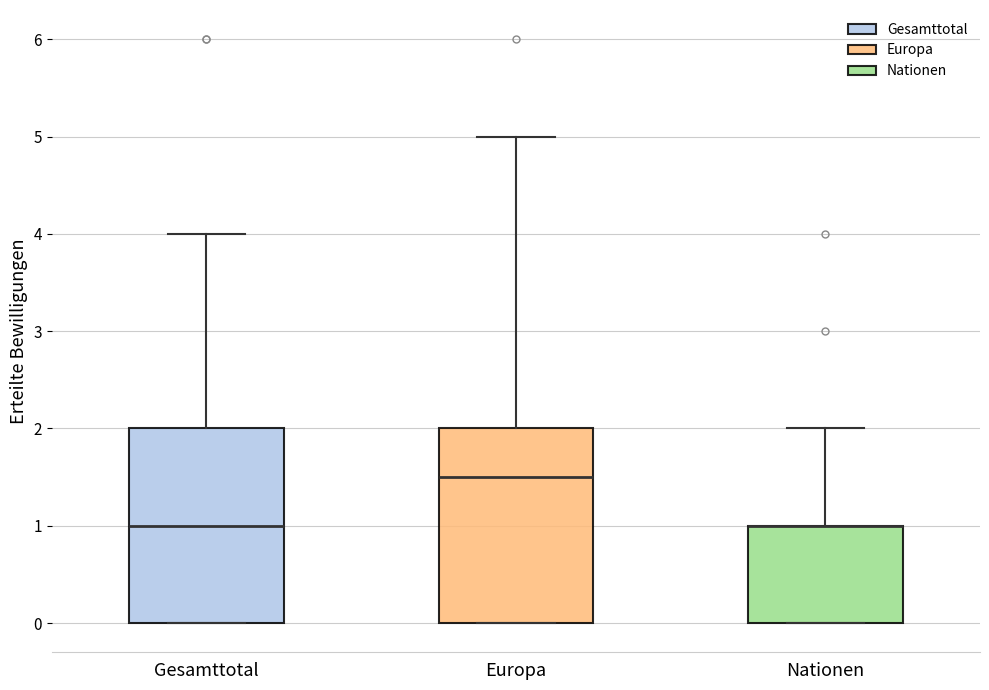

Where is the upper edge of the box for Nationen on the y-axis? The values are not printed on the chart, so give them approximately, as read against the axis.

1.0